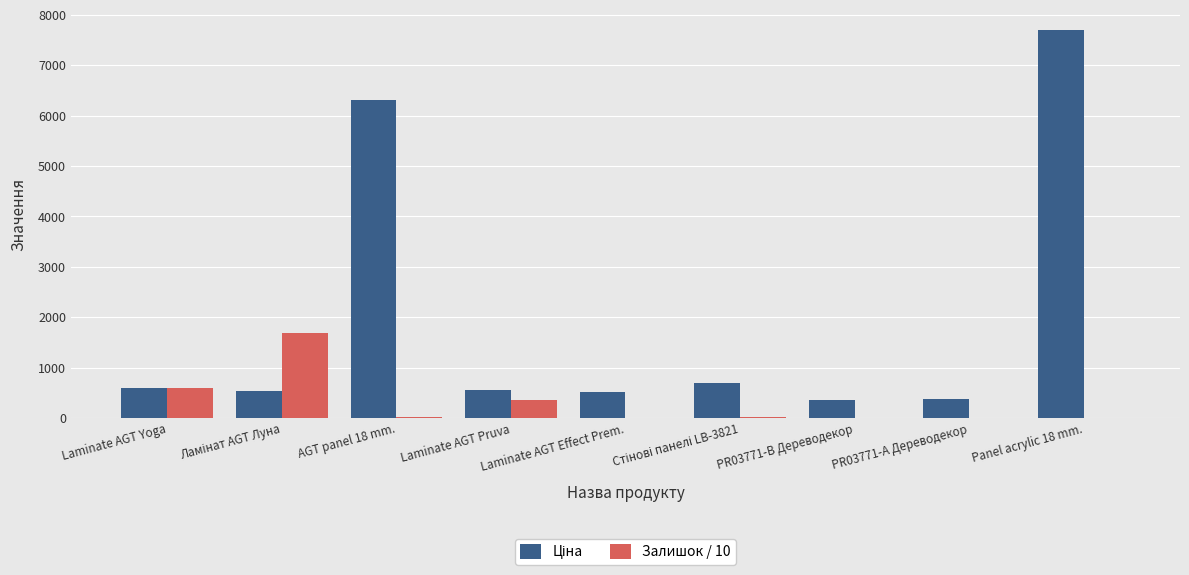

At which category is the sum across all series the highest?

Panel acrylic 18 mm.